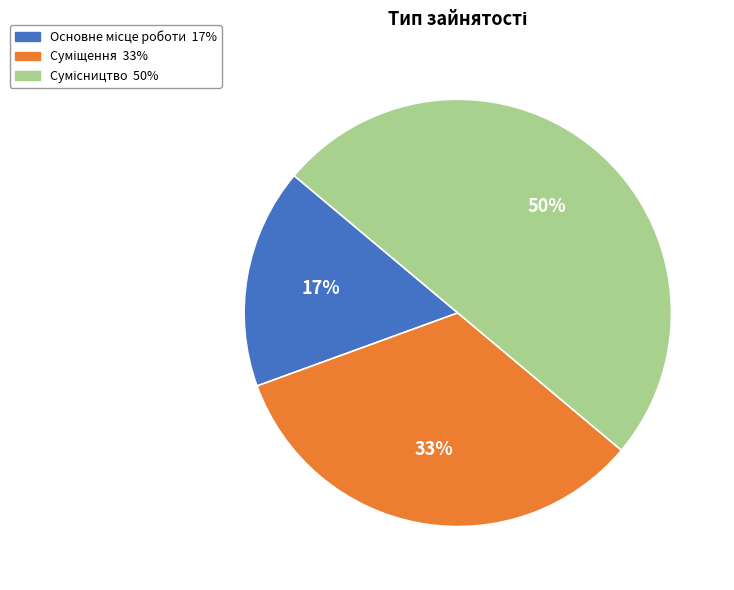

To the nearest percent, what is the average slice percentage?

33%